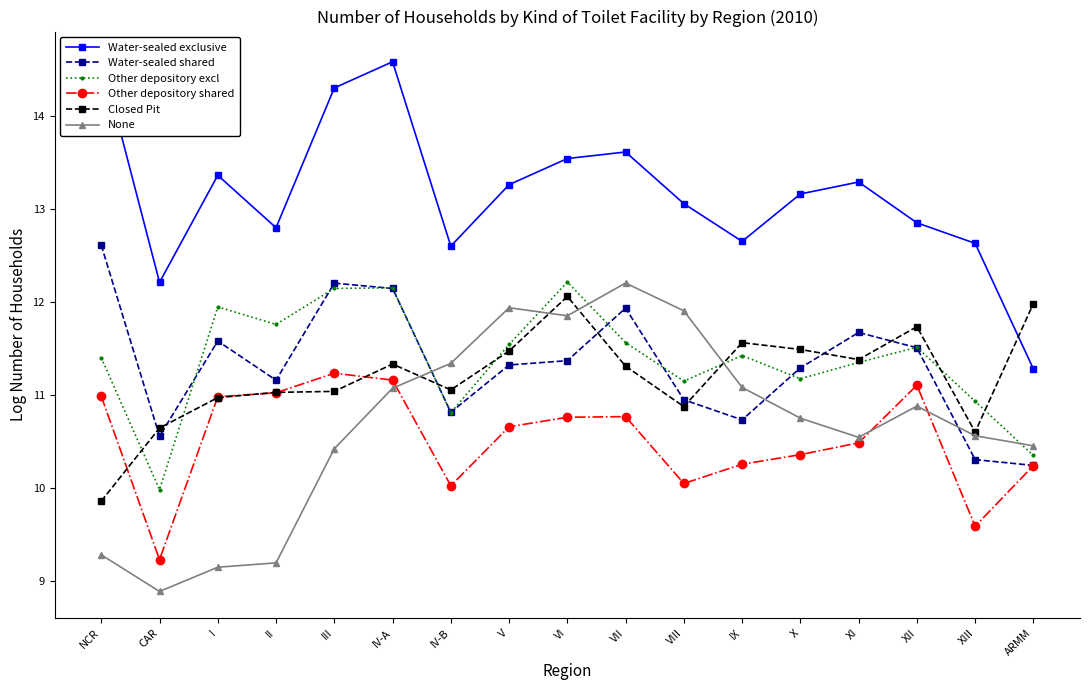

Rank the categories by Closed Pit value from highest to lowest.

VI, ARMM, XII, IX, X, V, XI, IV-A, VII, IV-B, III, II, I, VIII, CAR, XIII, NCR